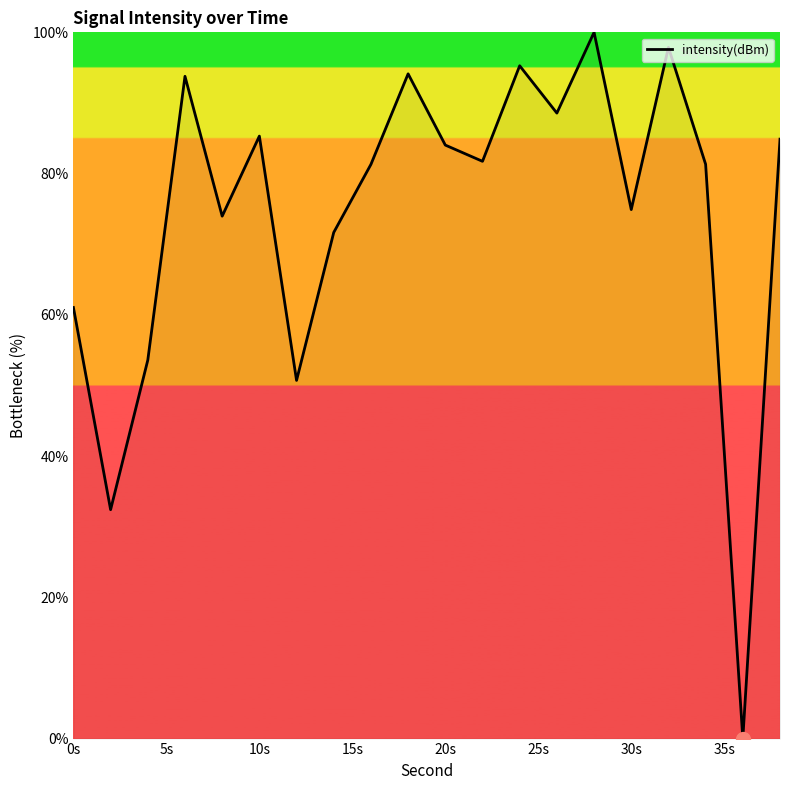

What is the greatest value displayed?

100.0